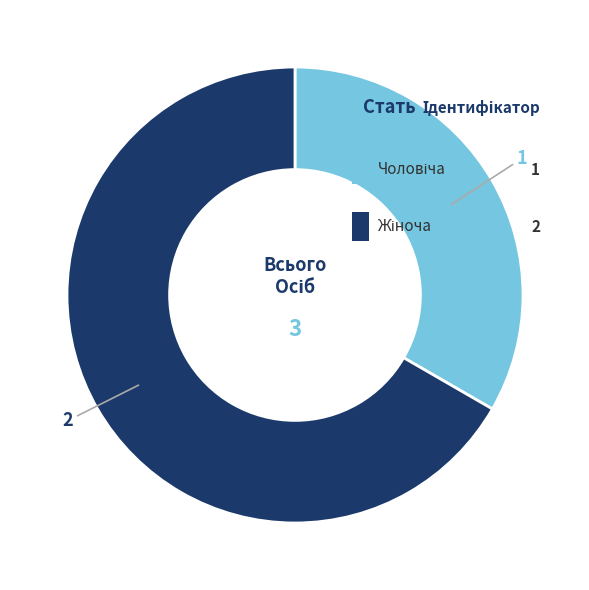

Which slice is the largest?

Жіноча